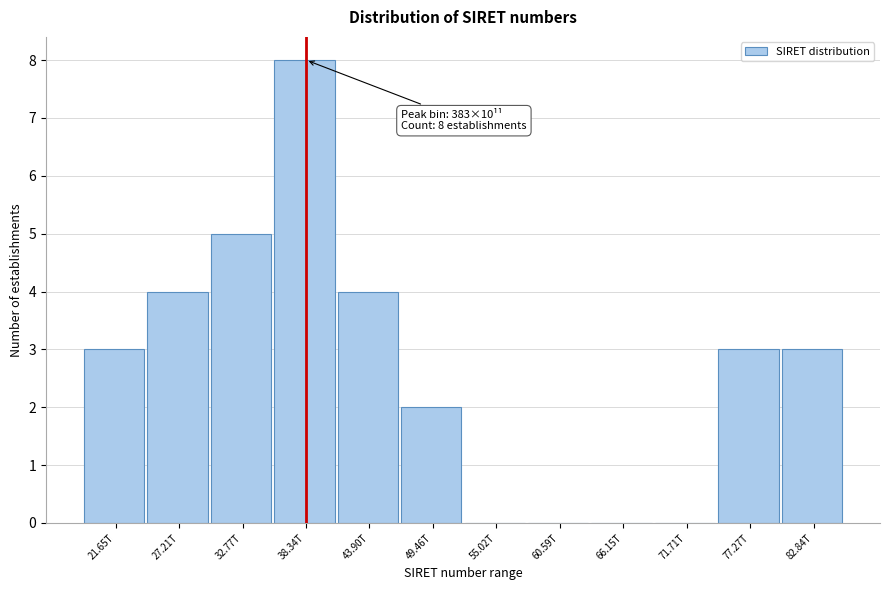

Reading right to left, extract all data points from this chart.

82.84T=3	77.27T=3	71.71T=0	66.15T=0	60.59T=0	55.02T=0	49.46T=2	43.90T=4	38.34T=8	32.77T=5	27.21T=4	21.65T=3